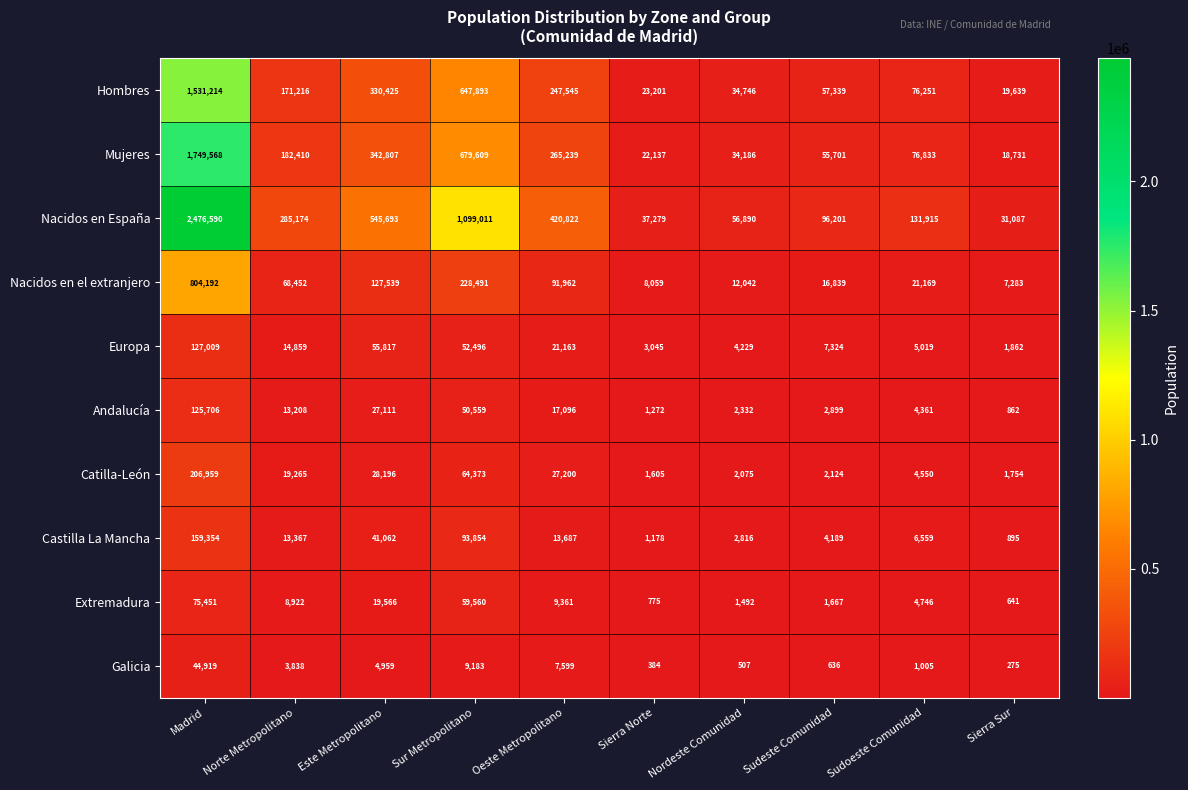

Is it true that Catilla-León equals 5896 at Norte Metropolitano?

False